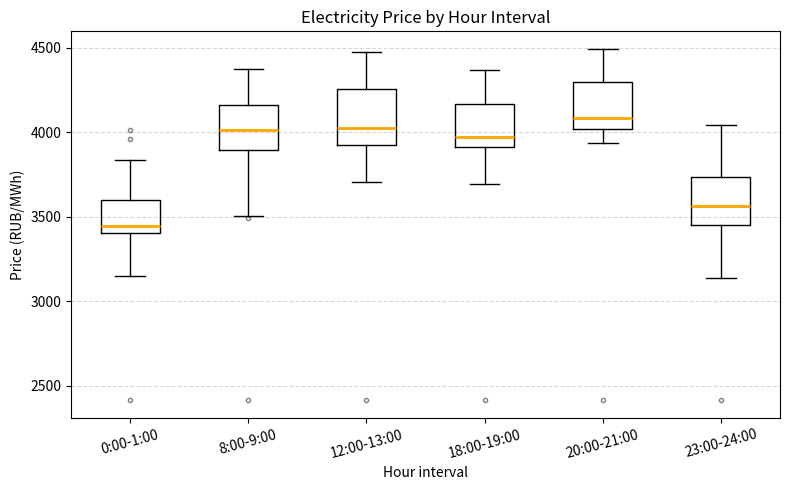

Reading left to right, read every box against the y-axis: the position of its median line, the range the box covers, and the ends of its whiskers. The values are not printed on the chart, so give them approximately, as read against the axis.

0:00-1:00: median 3450, box 3400 to 3600, whiskers 3150 to 3850
8:00-9:00: median 4000, box 3900 to 4150, whiskers 3500 to 4350
12:00-13:00: median 4050, box 3950 to 4250, whiskers 3700 to 4500
18:00-19:00: median 3950, box 3900 to 4150, whiskers 3700 to 4350
20:00-21:00: median 4100, box 4000 to 4300, whiskers 3950 to 4500
23:00-24:00: median 3550, box 3450 to 3750, whiskers 3150 to 4050